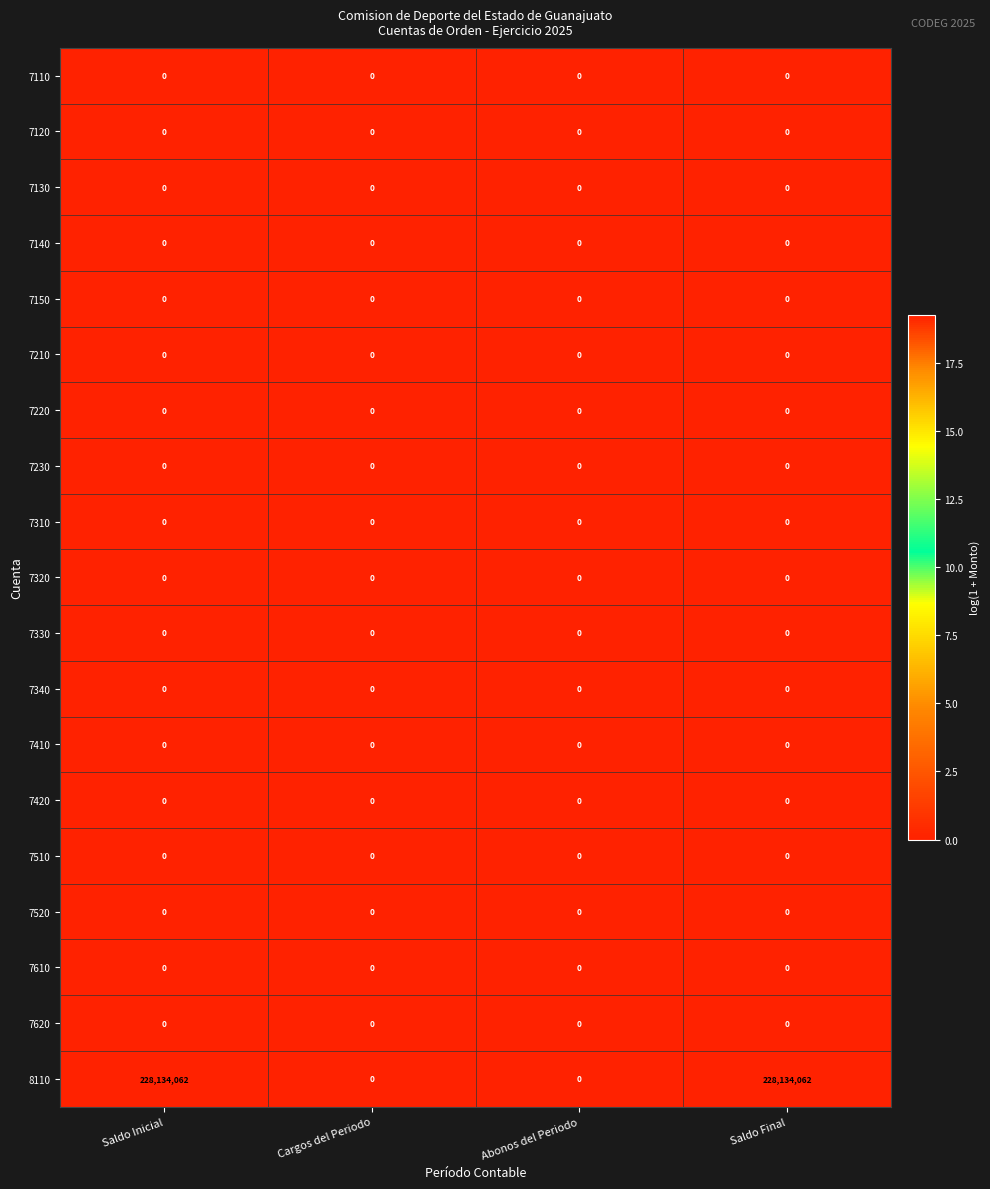

What is the spread (max minus min) of values at Saldo Inicial?

228134062